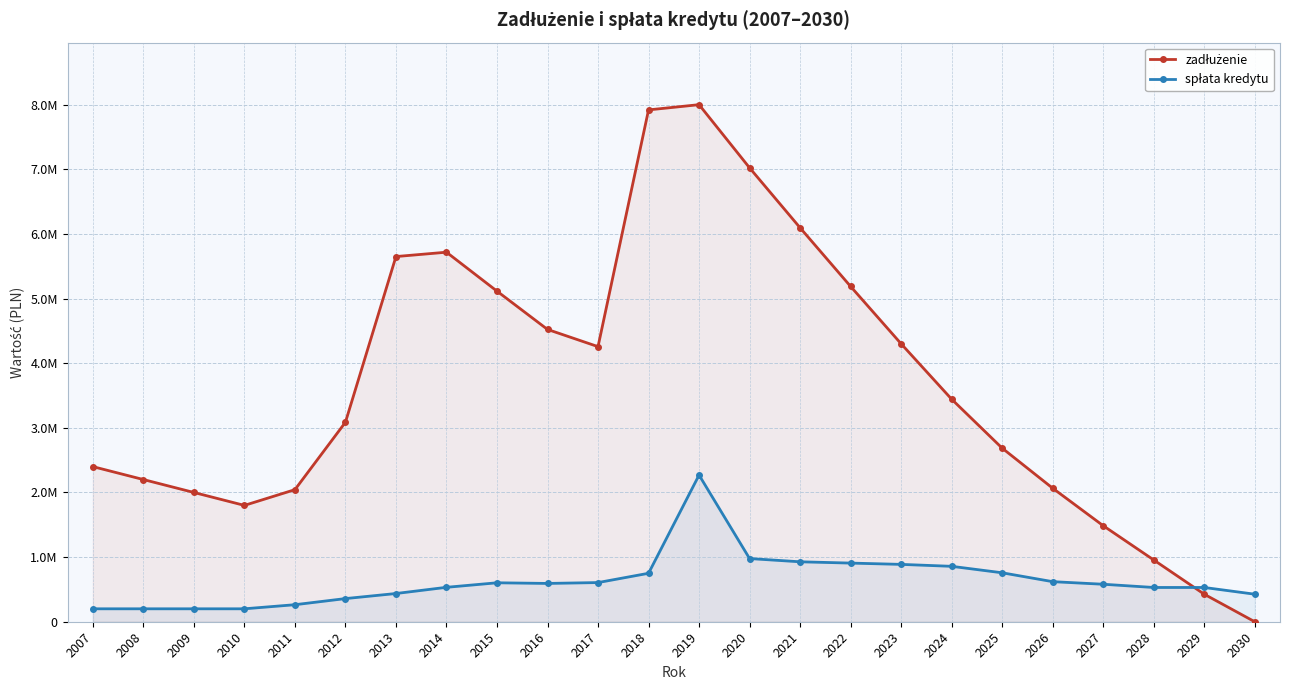

What are all the series names shown in the legend?

zadłużenie, spłata kredytu